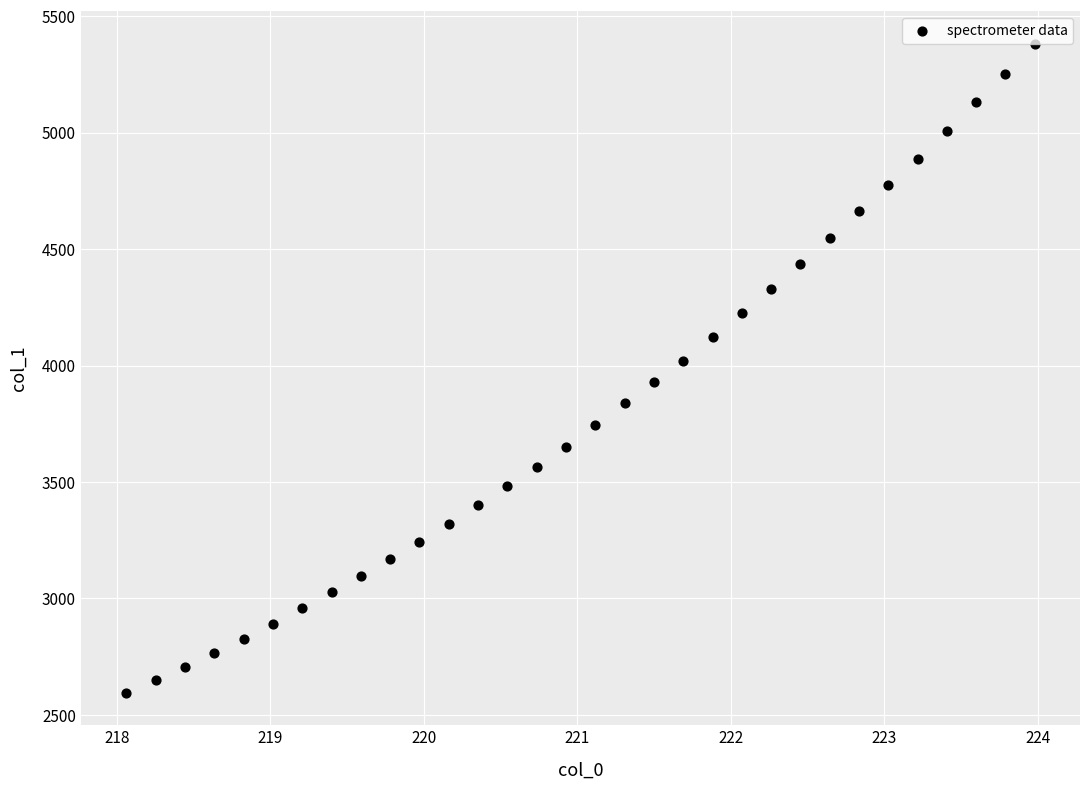

What is the range of Y values (max minus min)?

2785.5